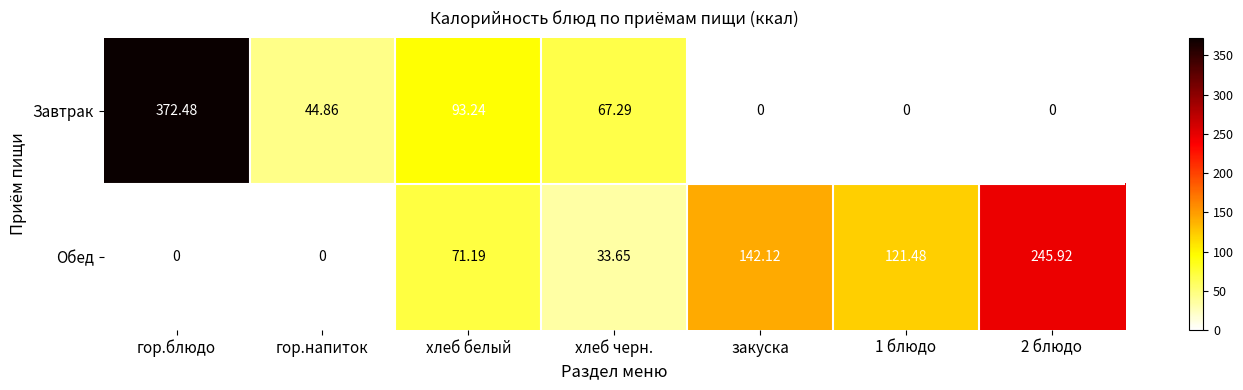

Which series has the widest spread of values?

Завтрак